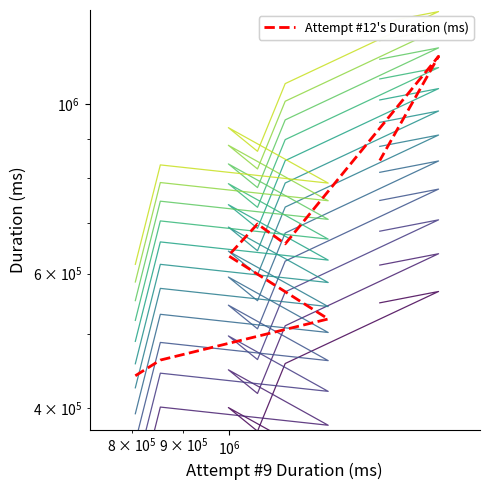

Reading left to right, what are all the values shown in this chart?

Attempt #10's Duration (ms): 457071	617069	584121	690528	642945	788701	980222	947209
Attempt #12's Duration (ms): 440842	462207	523285	633384	696956	656343	1156182	844185